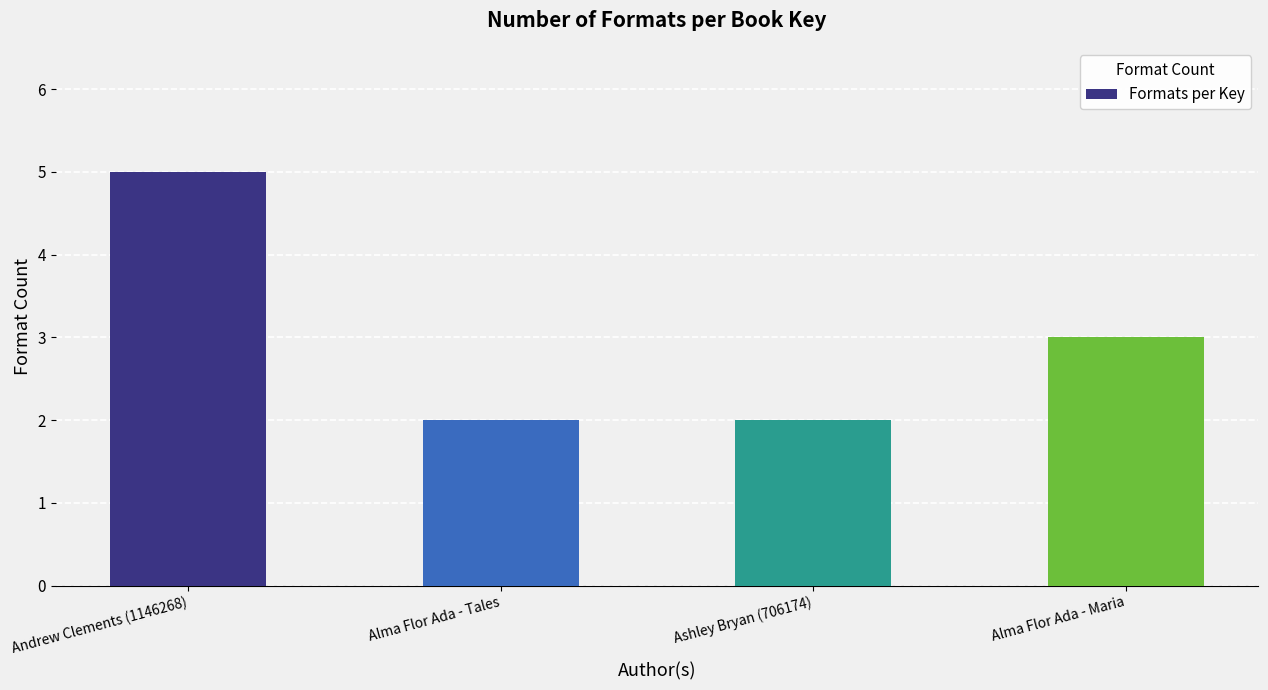

How many values are between 2 and 5?

4